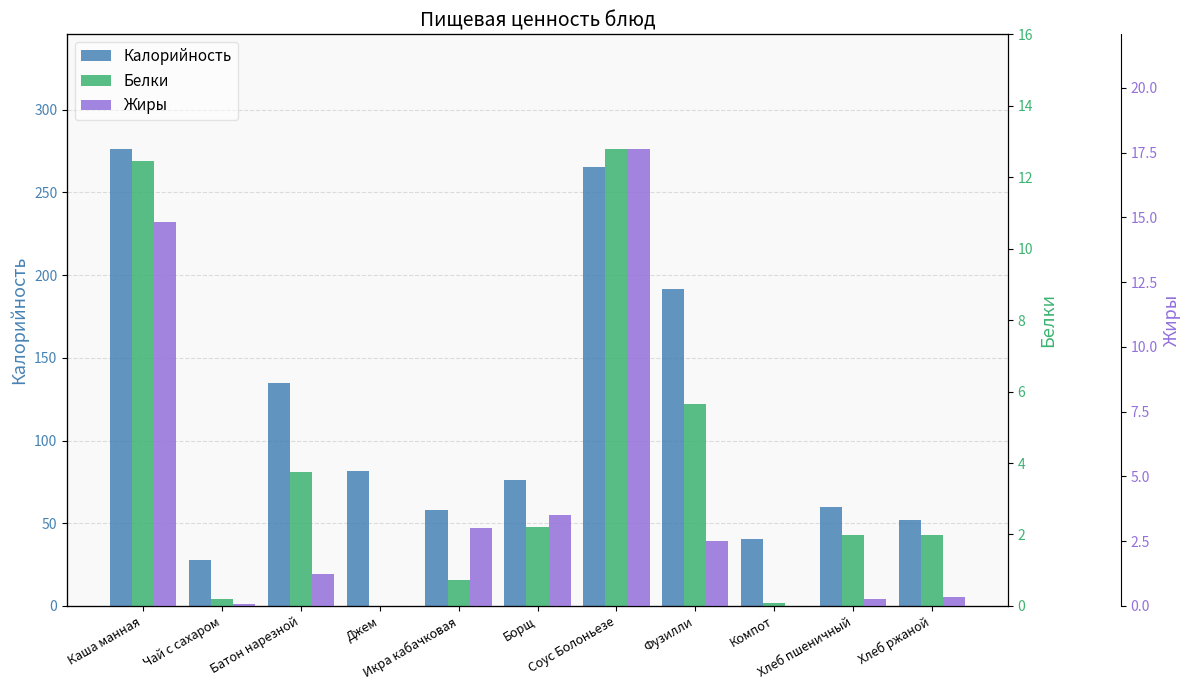

At Хлеб ржаной, list the series in order from smallest to largest.

Жиры, Белки, Калорийность